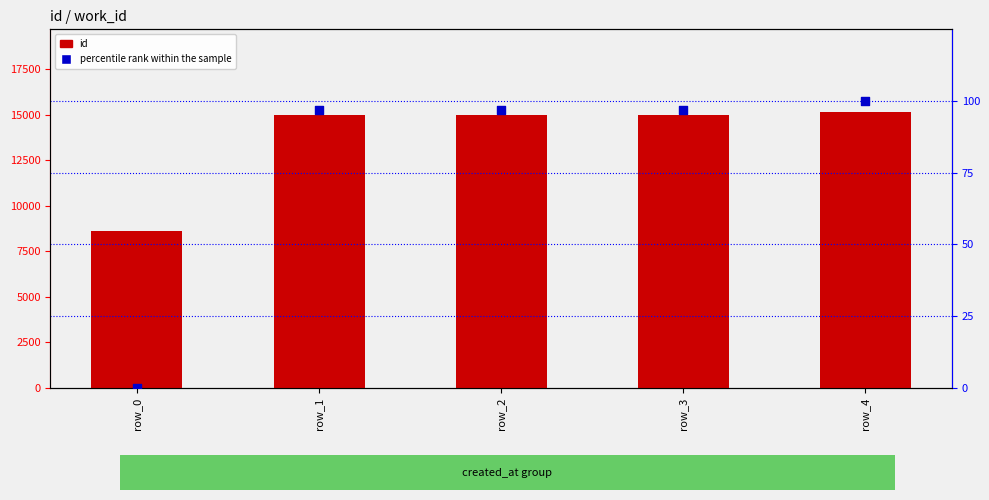

At which category is the sum across all series the highest?

row_4